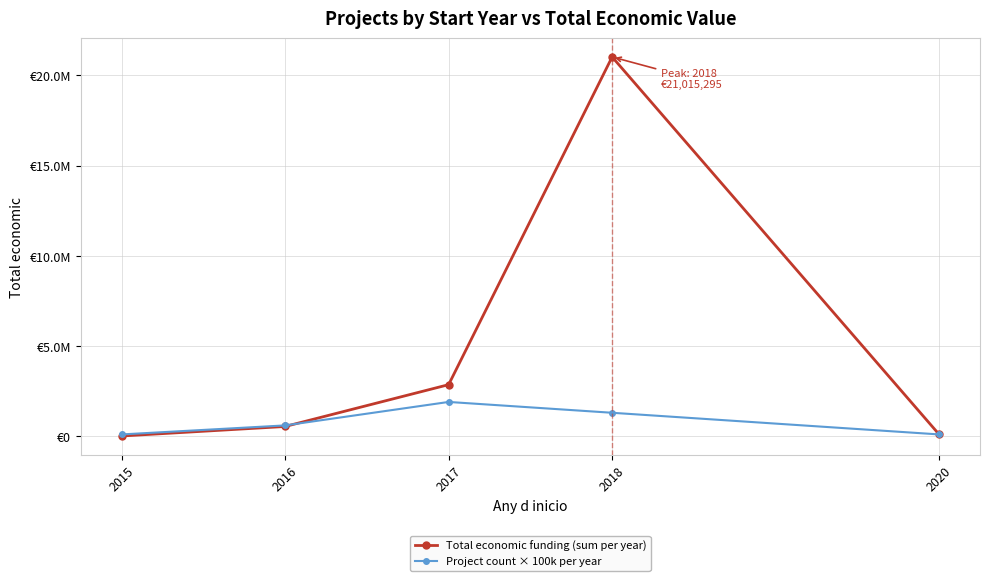

What are all the series names shown in the legend?

Total economic funding (sum per year), Project count × 100k per year